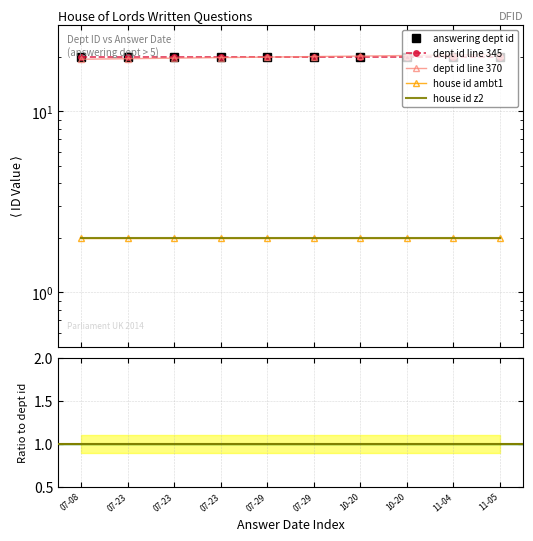

The answering dept id series shows 6.5 at 07-23. True or false?

False